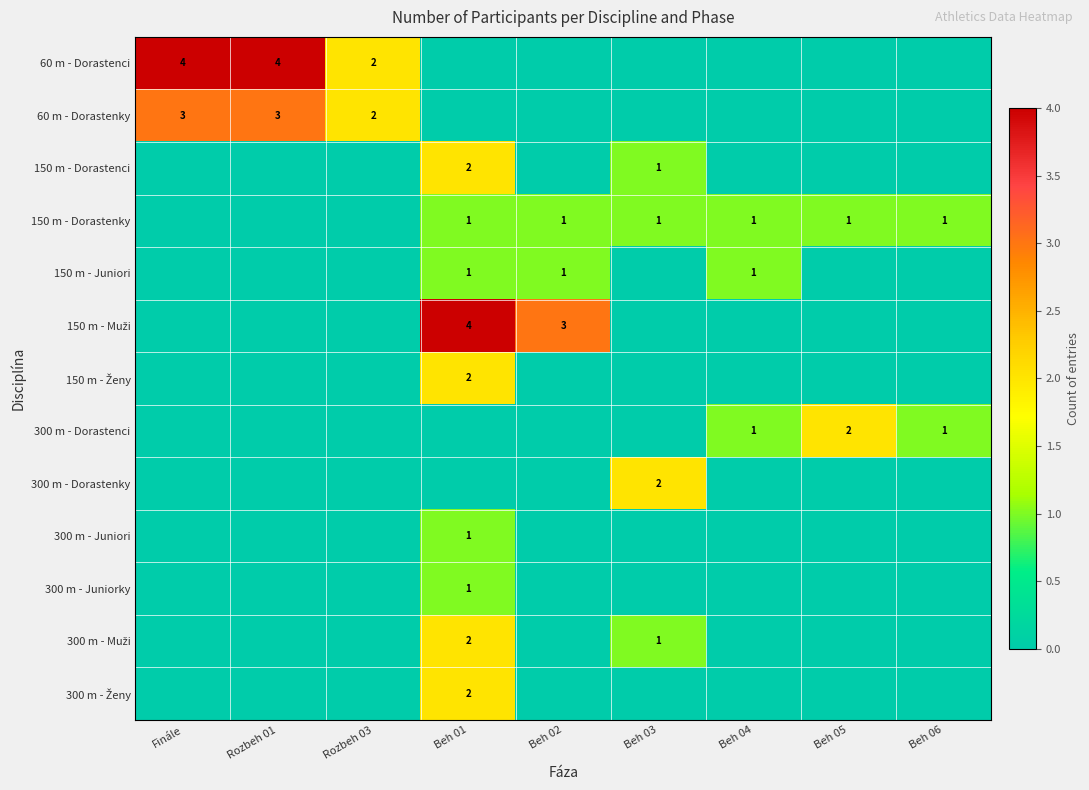

At how many categories does at least one series exceed 0?

9